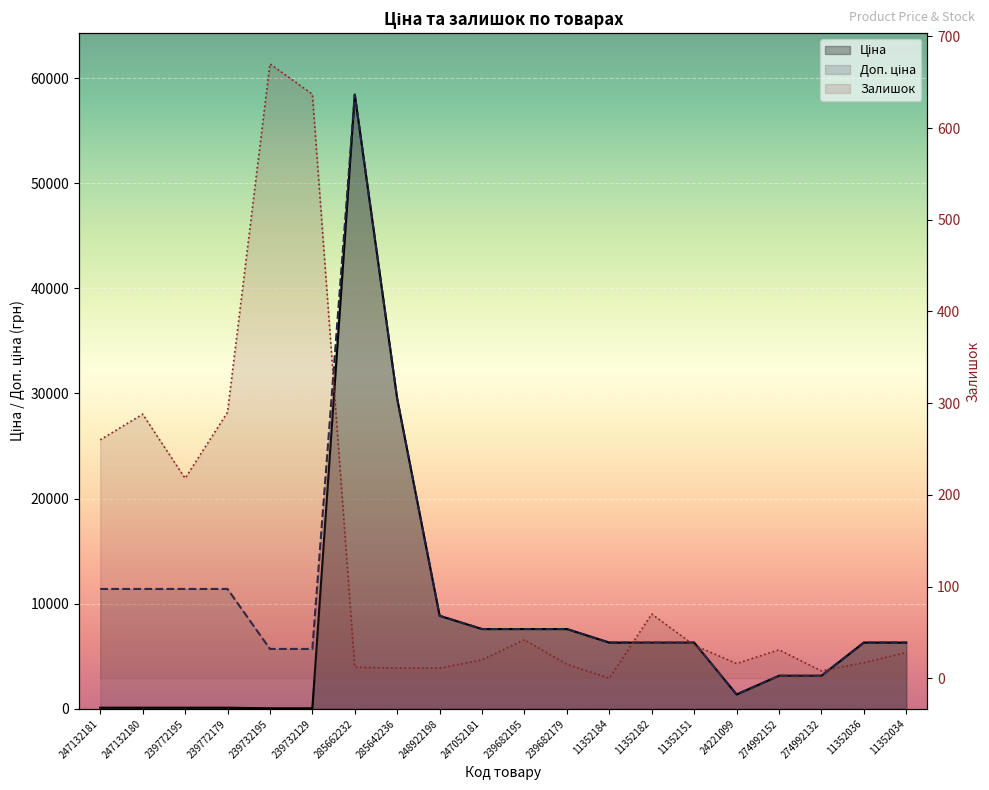

Is the value of Доп. ціна at 11352182 greater than the value of Ціна at 285662232?

No